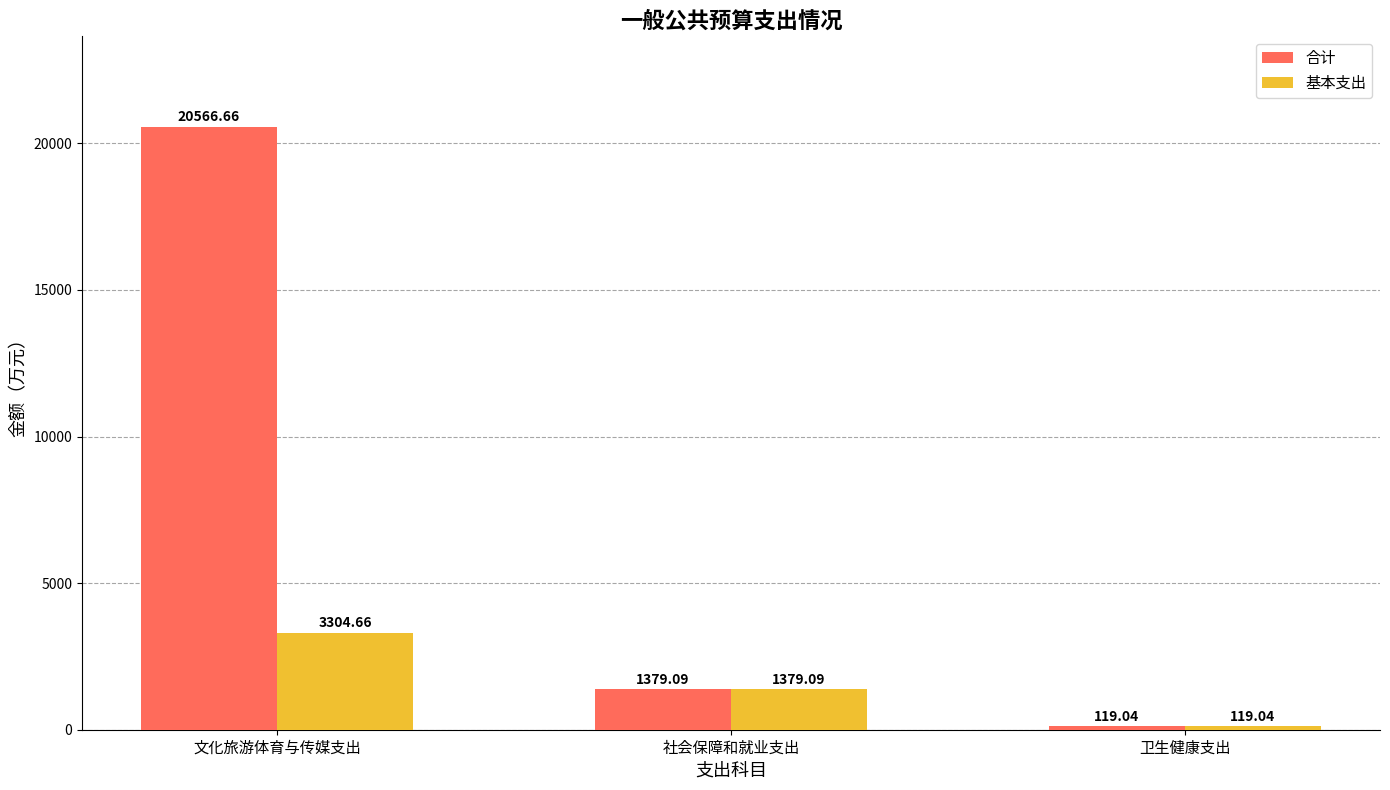

List the labels in order of 基本支出 value, largest first.

文化旅游体育与传媒支出, 社会保障和就业支出, 卫生健康支出